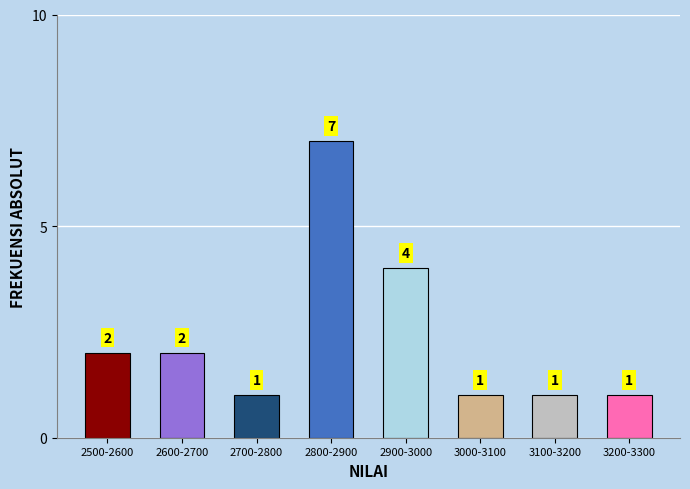

Reading right to left, extract all data points from this chart.

3200-3300=1	3100-3200=1	3000-3100=1	2900-3000=4	2800-2900=7	2700-2800=1	2600-2700=2	2500-2600=2